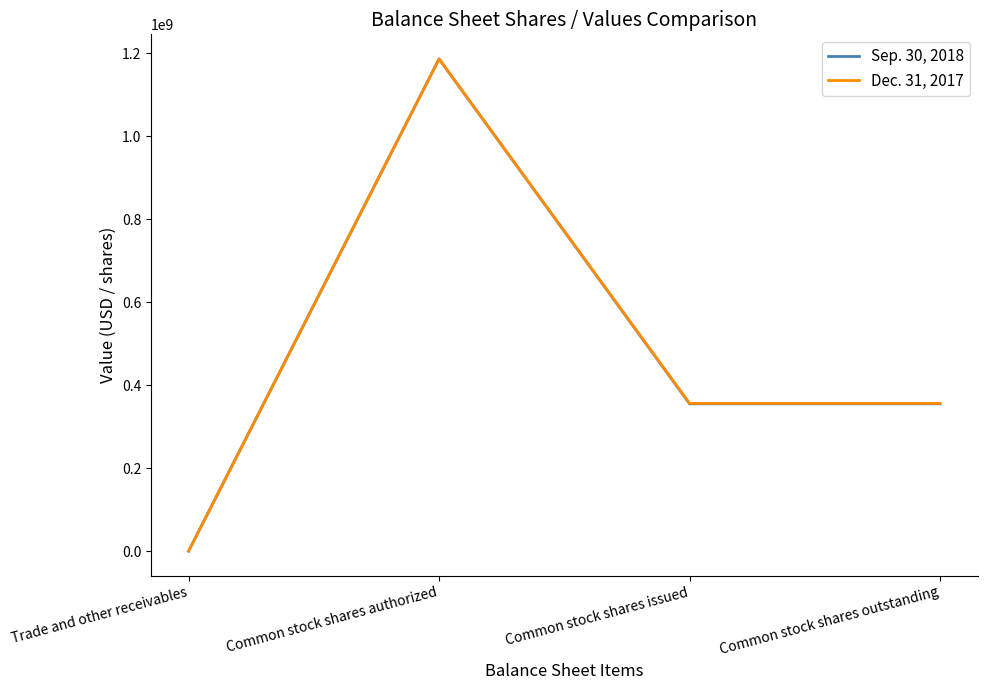

What is the difference between the highest and lowest values at Common stock shares issued?

971833